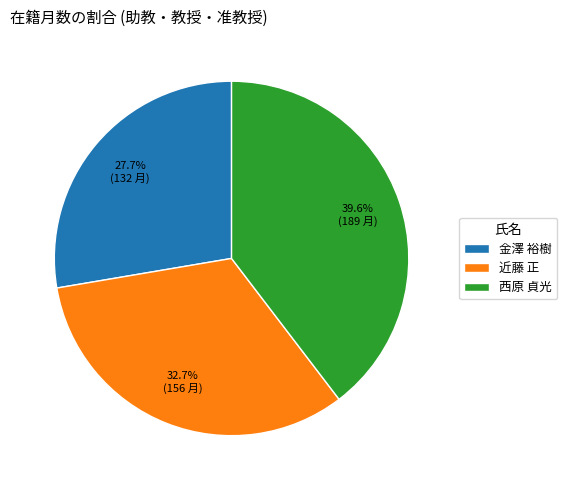

Count the number of slices in the pie.

3